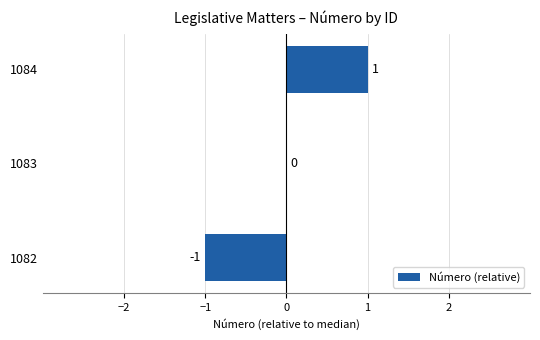

How many values are between -1 and 1?

3